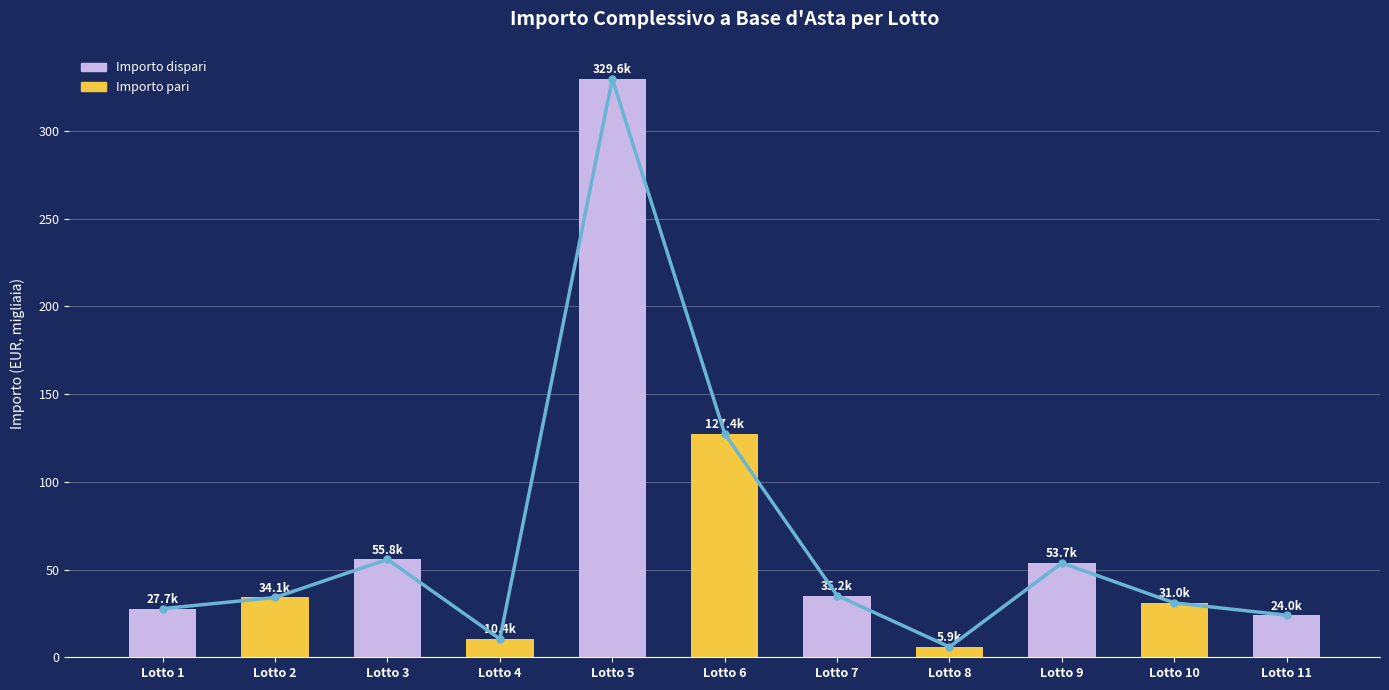

What is the value of the 10th bar from the left?

31.0